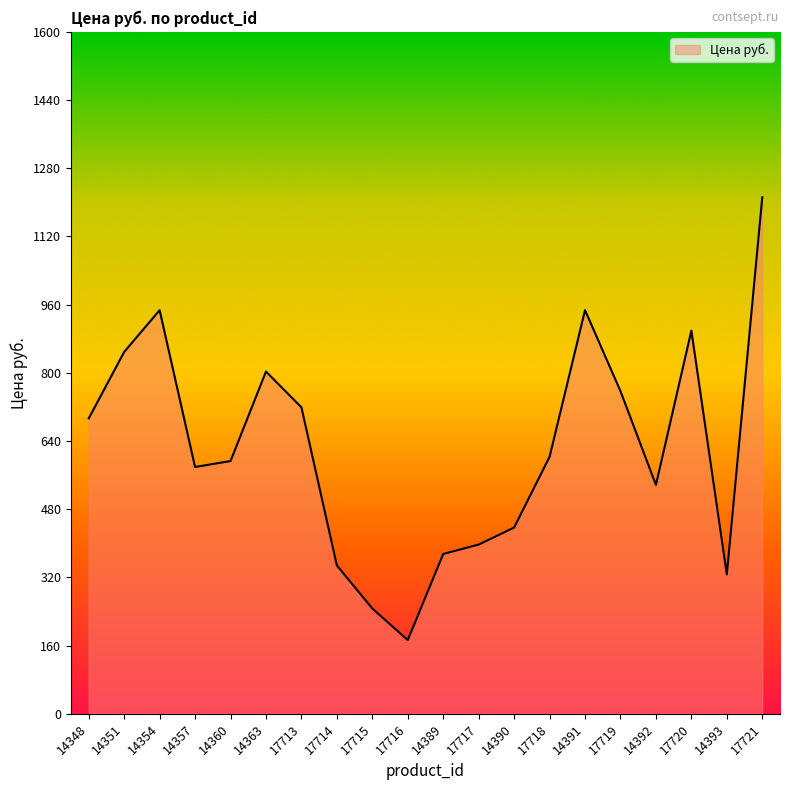

What is the change in value from 17716 to 14393?

+154